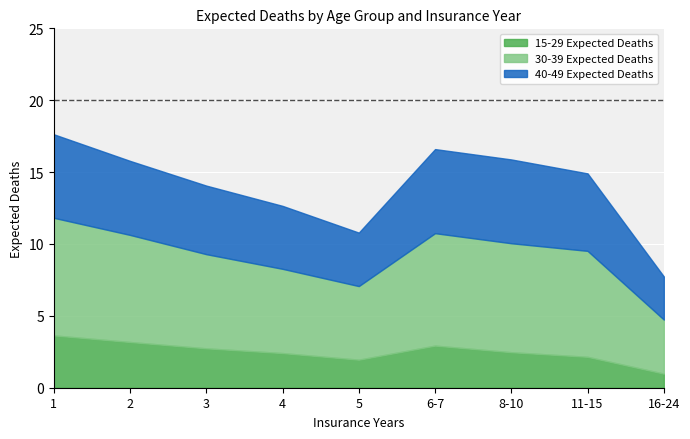

Where is the first local minimum for 30-39 Expected Deaths?

5